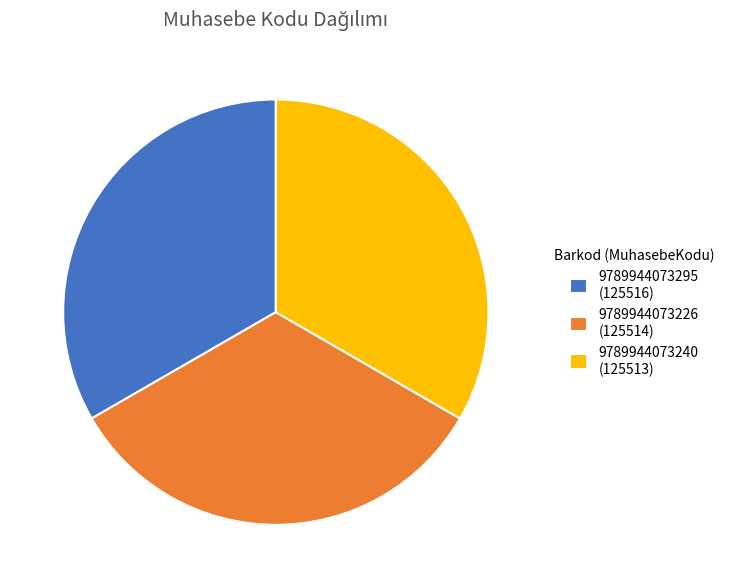

True or false: 9789944073295 accounts for 20% of the total.

False